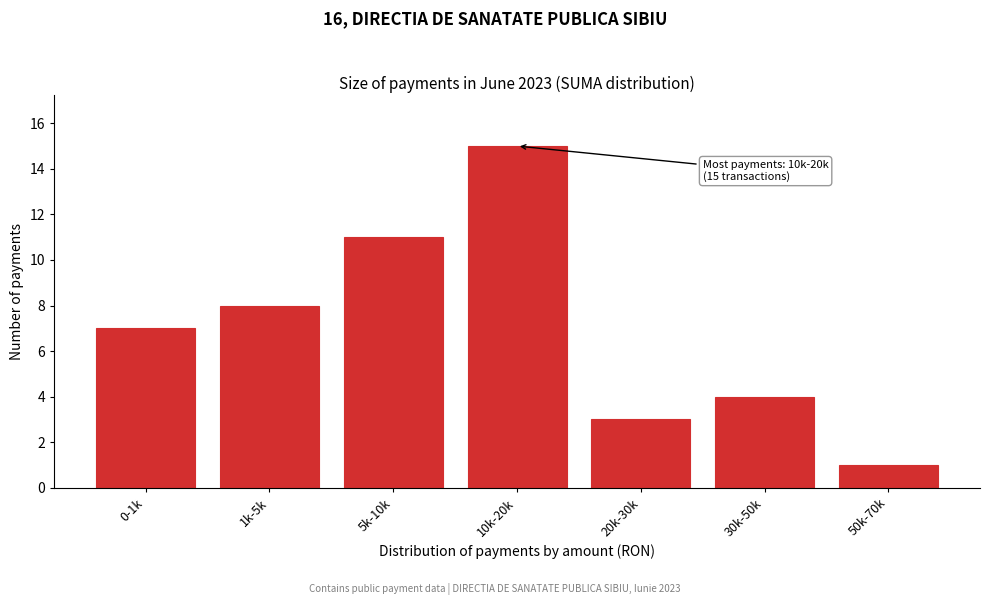

Reading left to right, extract all data points from this chart.

0-1k=7	1k-5k=8	5k-10k=11	10k-20k=15	20k-30k=3	30k-50k=4	50k-70k=1